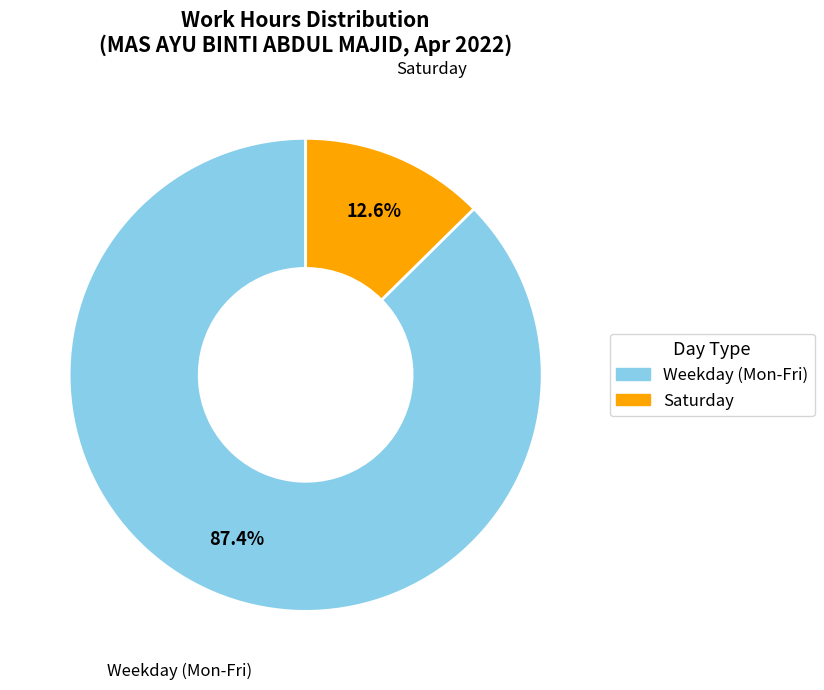

Is there a majority slice in this chart?

Yes